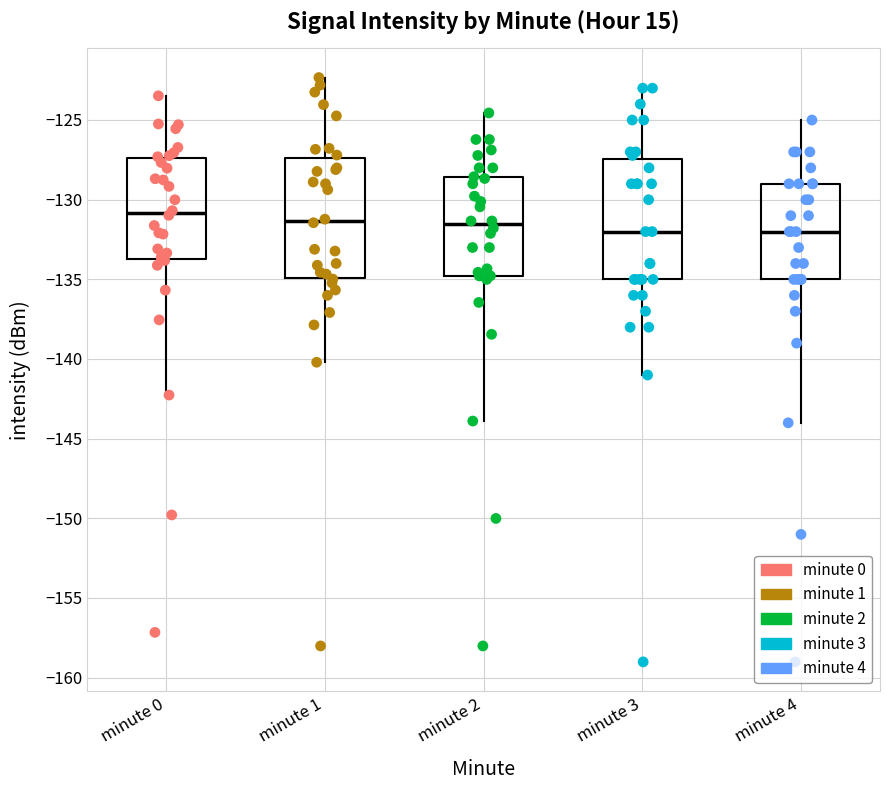

Where is the lower edge of the box for minute 2 on the y-axis? The values are not printed on the chart, so give them approximately, as read against the axis.

-135.0